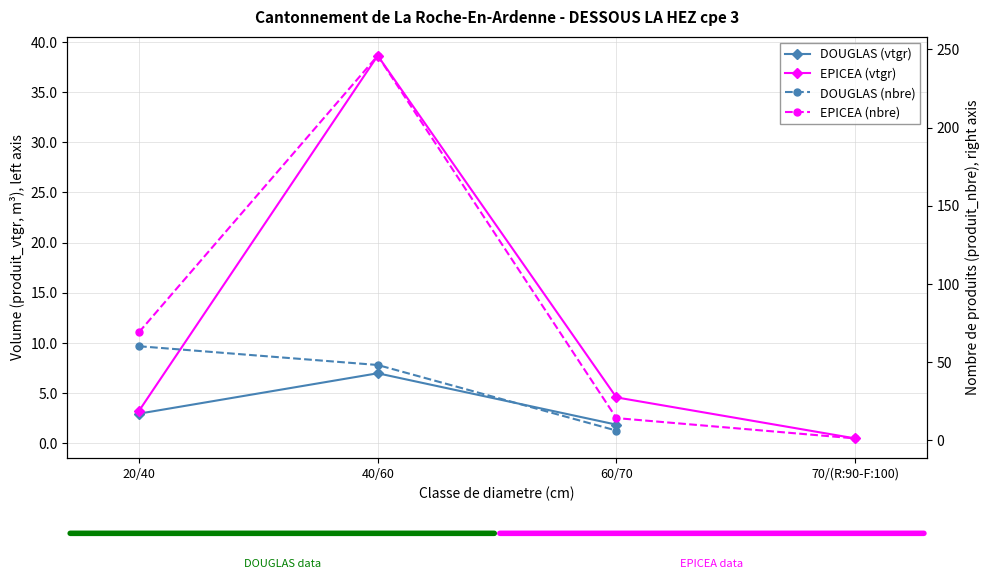

The EPICEA (vtgr) series shows 3.1 at 60/70. True or false?

False